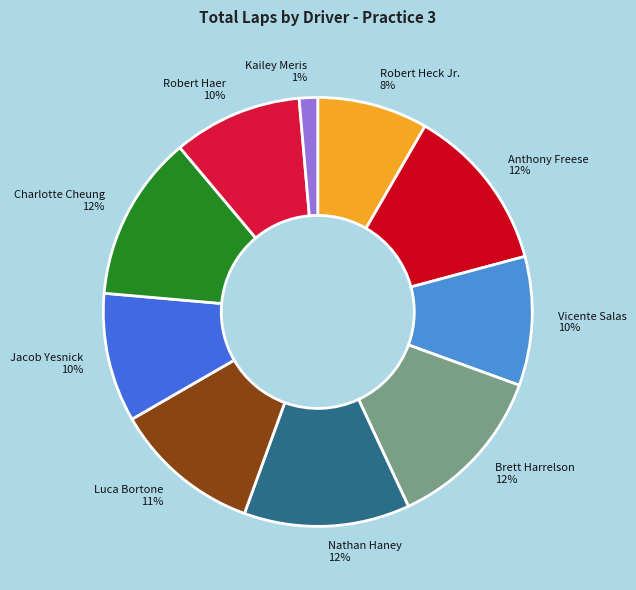

Is the sum of Brett Harrelson 12% and Jacob Yesnick 10% greater than half?

No